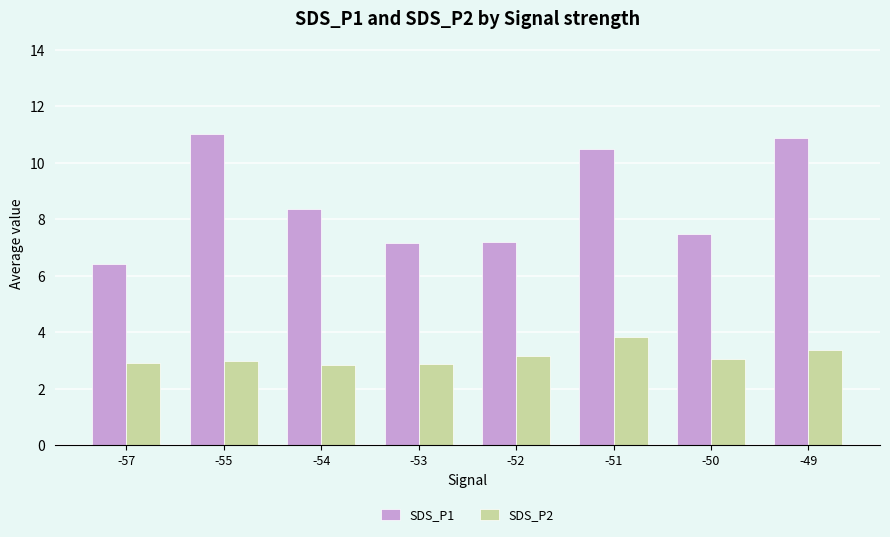

At -54, list the series in order from smallest to largest.

SDS_P2, SDS_P1